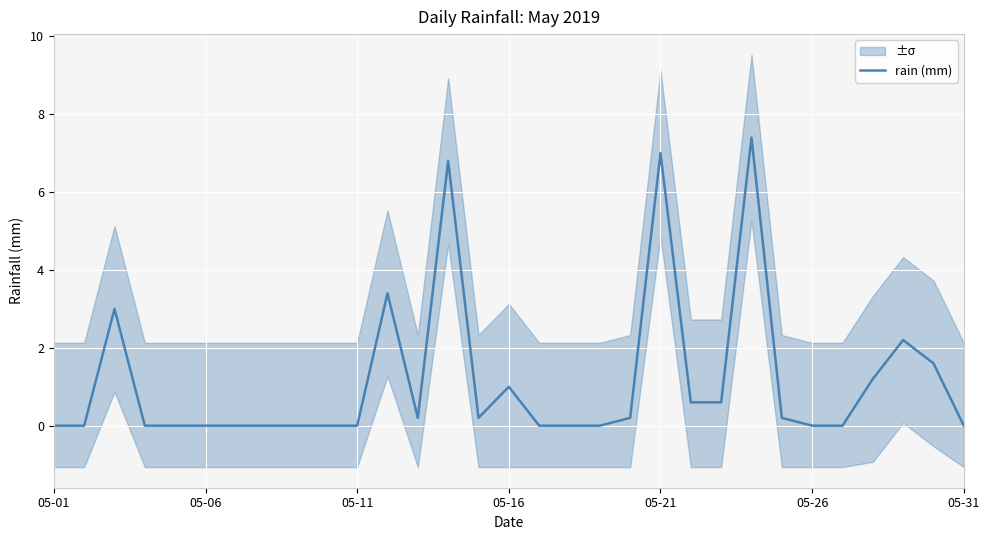

True or false: rain (mm) has a value of -3.4 at 05-01.

False